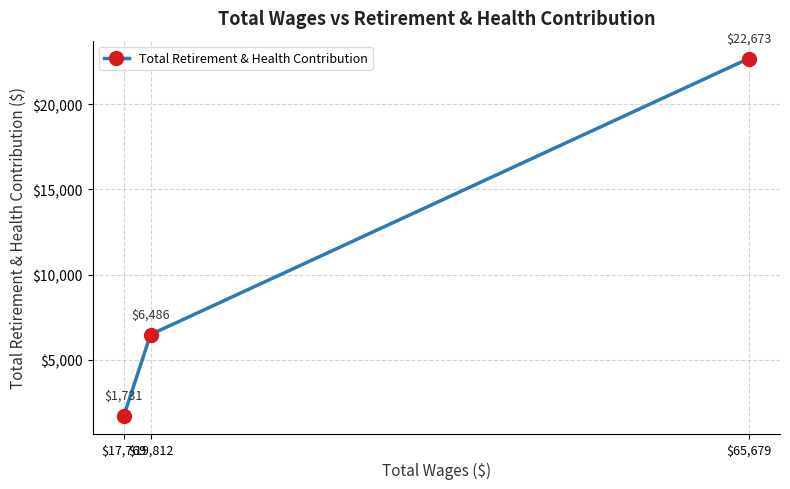

At which label does the data first exceed 6486?

$65,679